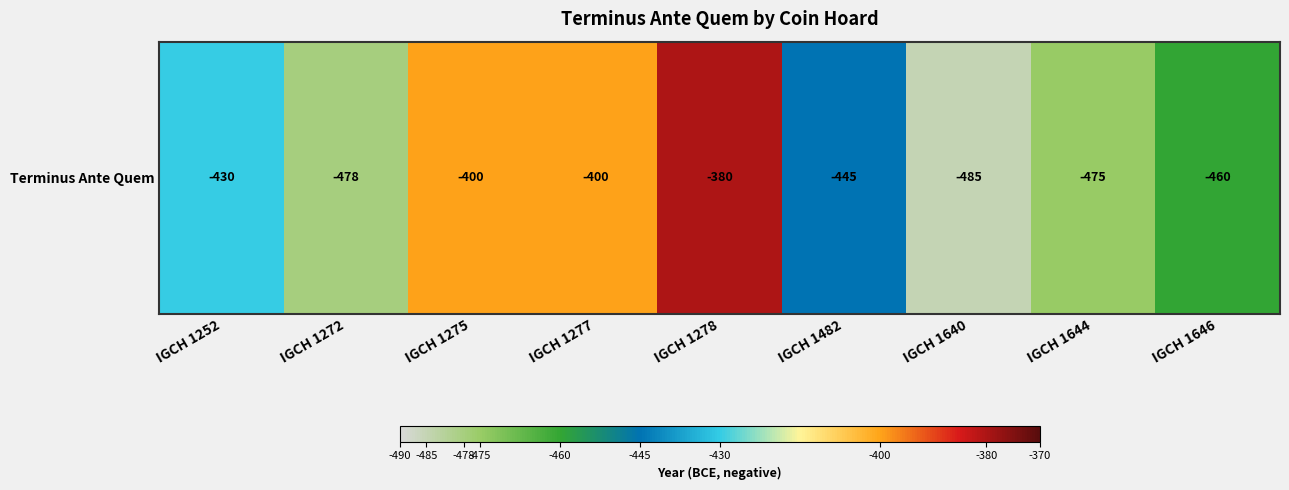

Between IGCH 1252 and IGCH 1640, which is larger?

IGCH 1252